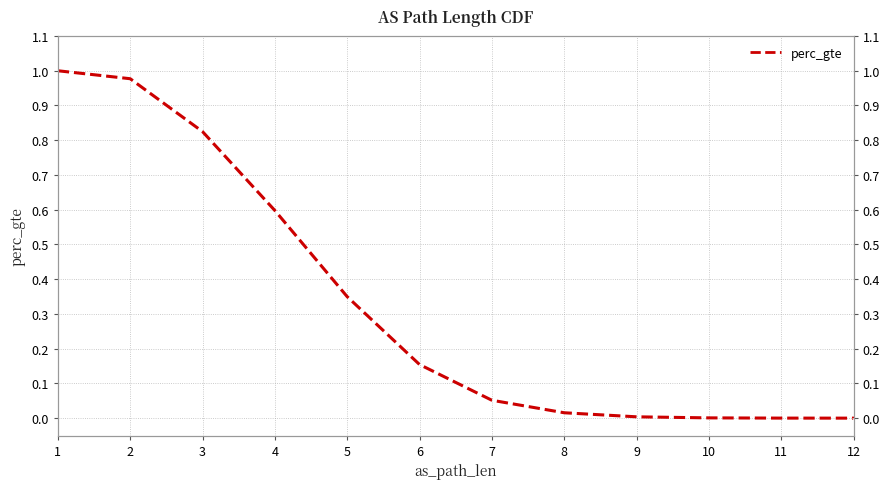

How many lines are shown in the chart?

1